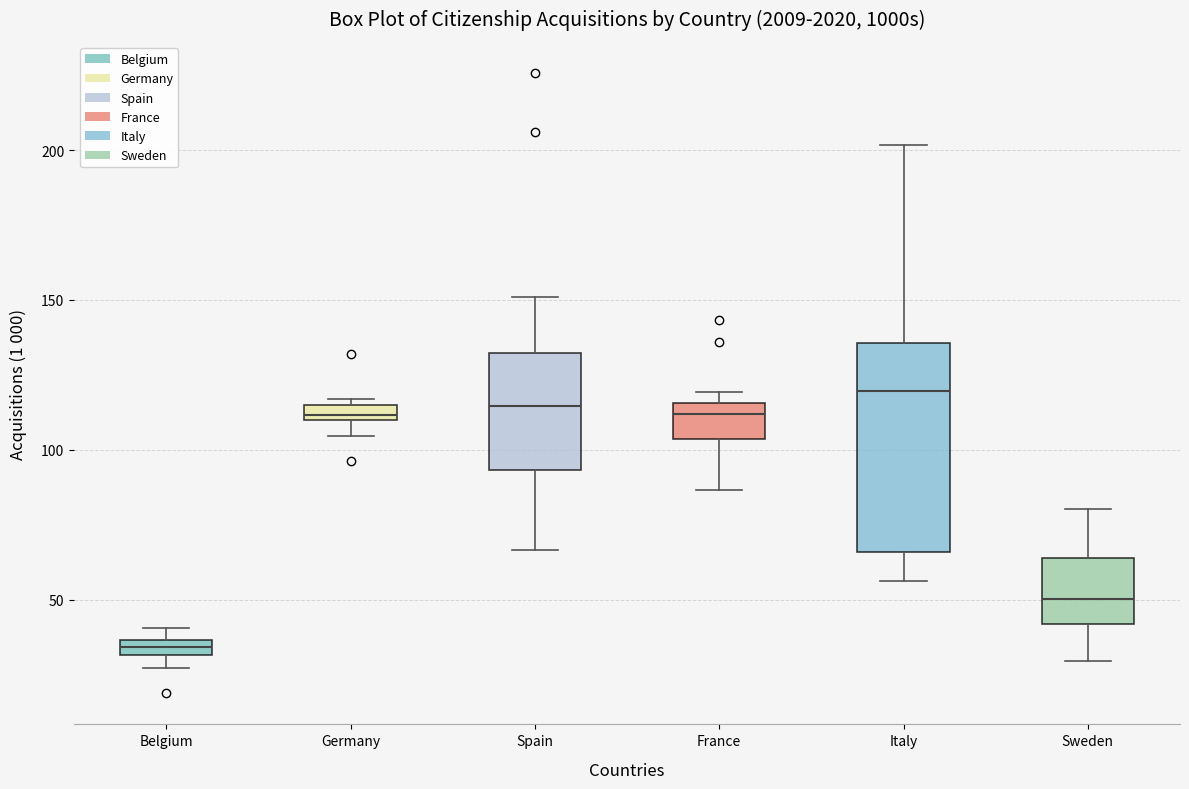

Where is the upper edge of the box for Belgium on the y-axis? The values are not printed on the chart, so give them approximately, as read against the axis.

35